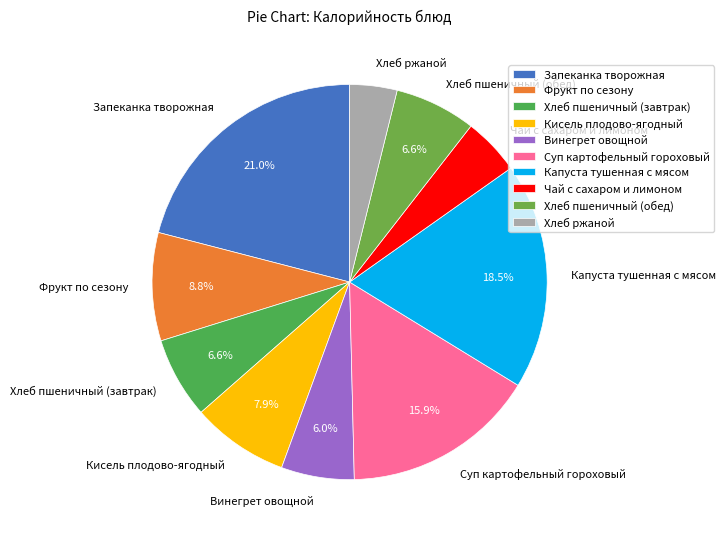

Is there any slice that represents more than half of the pie?

No